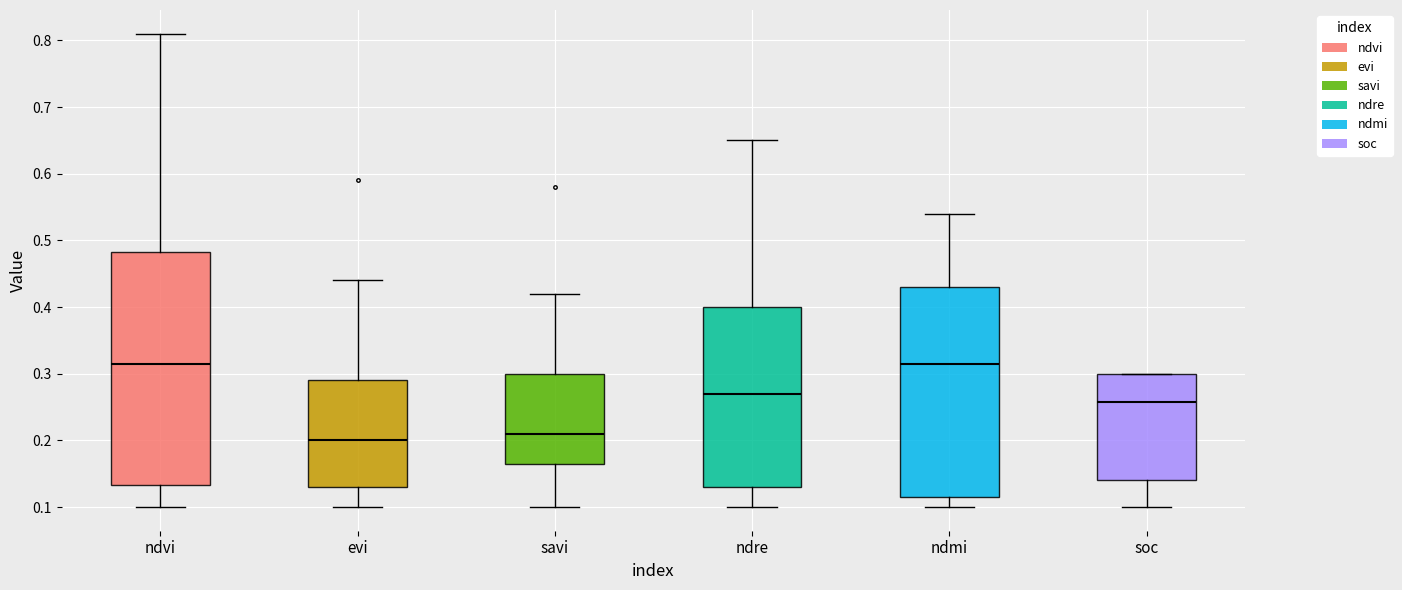

Which box is the tallest, from its lower edge to its upper edge?

ndvi